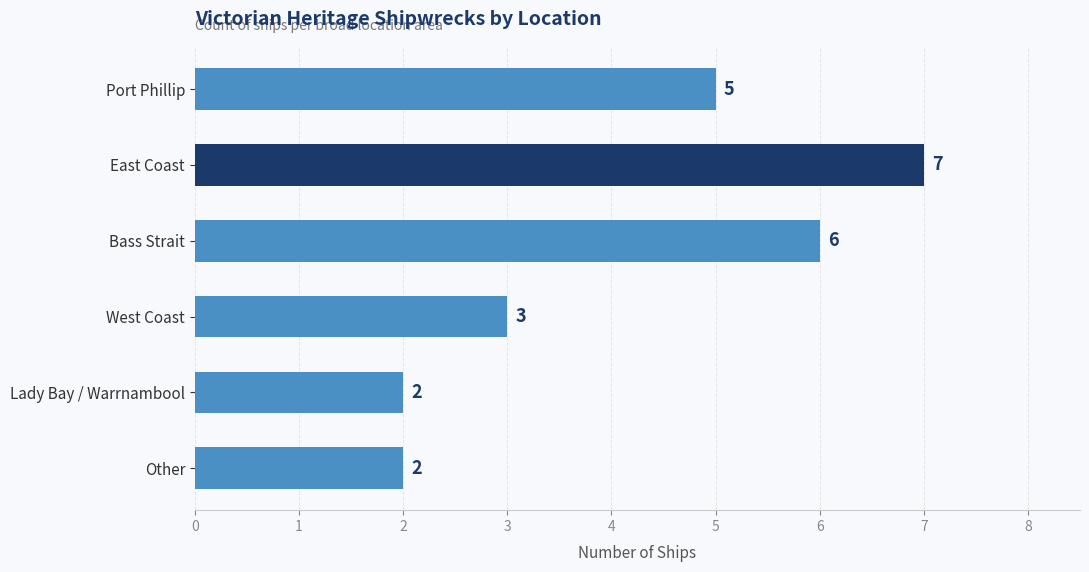

Read the value at East Coast.

7